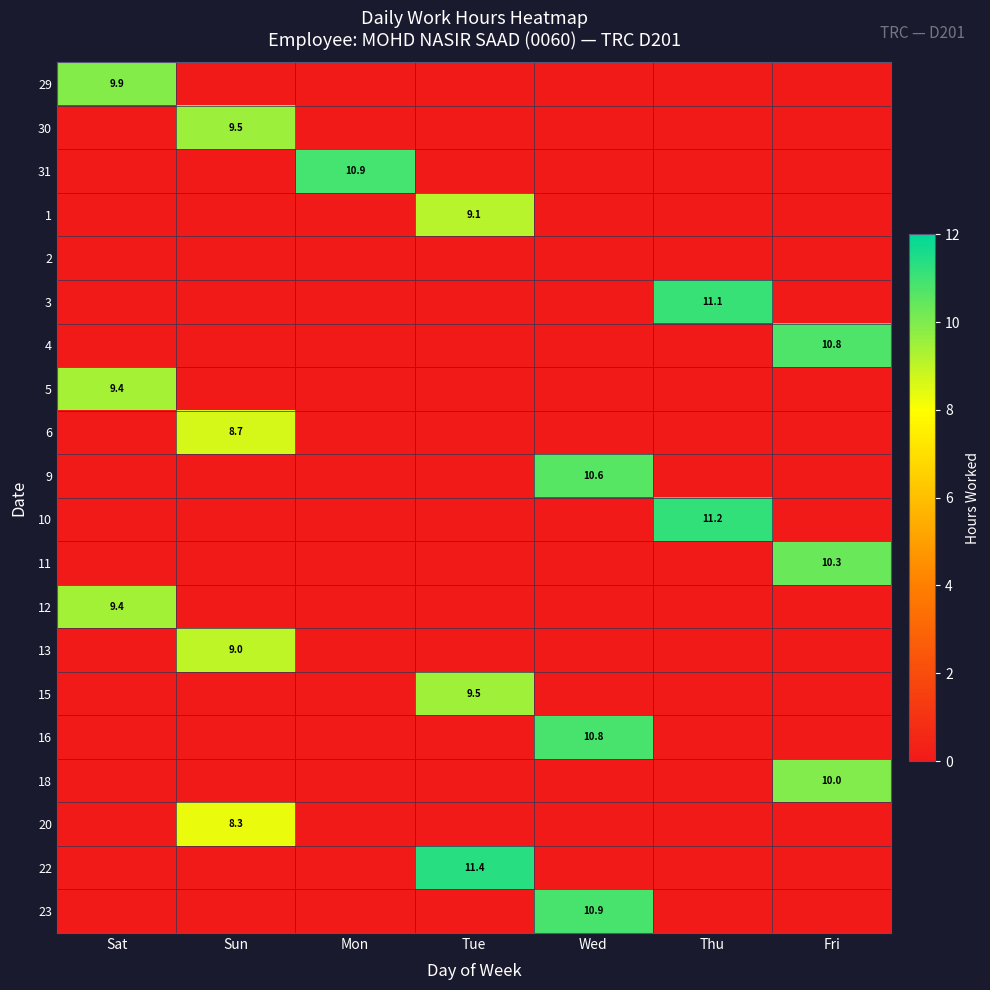

The 23 series shows 6.5 at Wed. True or false?

False